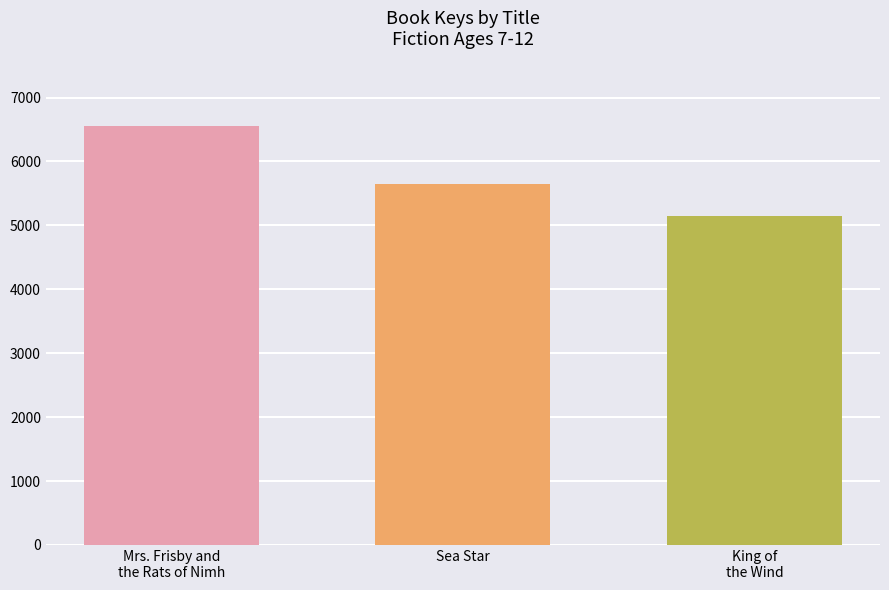

What is the smallest value displayed?

5145